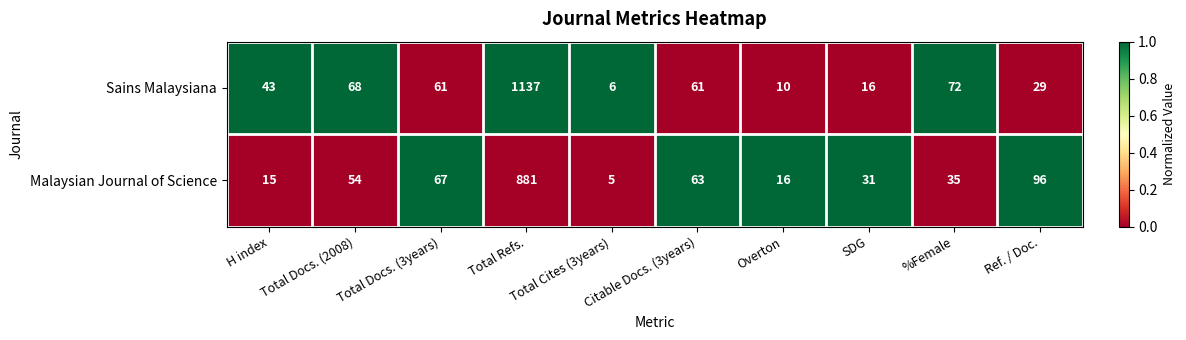

At which label does Sains Malaysiana first exceed 61?

Total Docs. (2008)